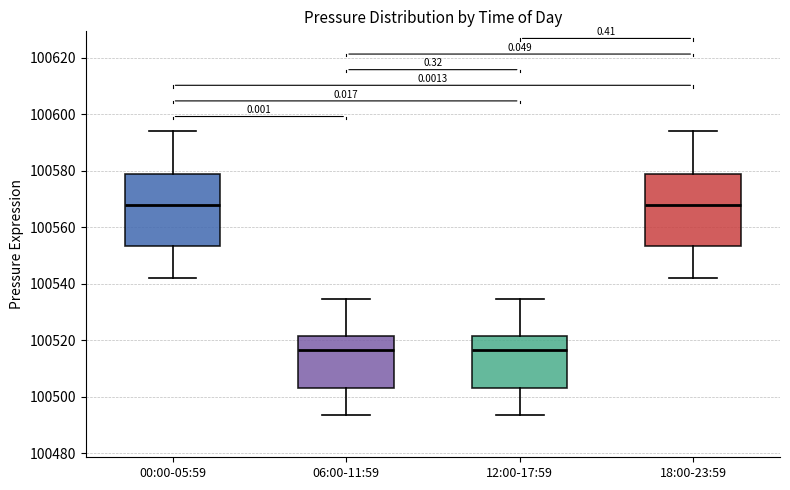

Where is the lower edge of the box for 12:00-17:59 on the y-axis? The values are not printed on the chart, so give them approximately, as read against the axis.

100504